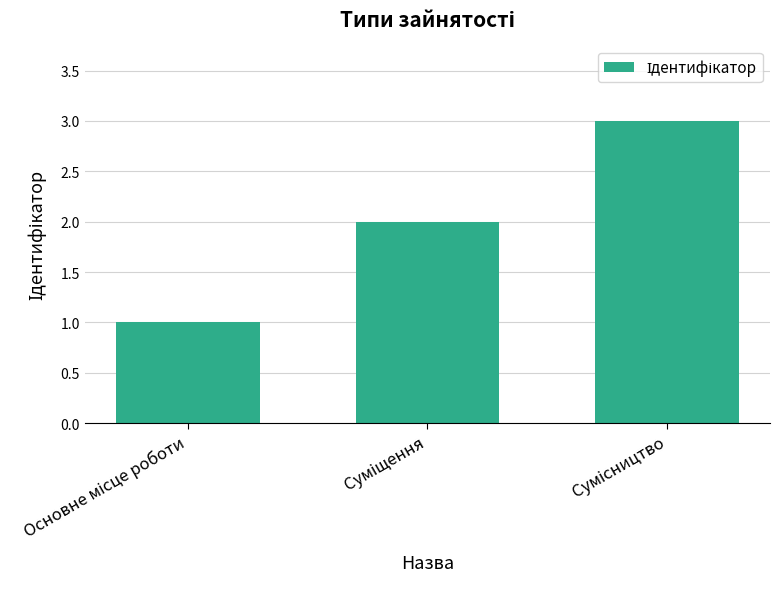

How many values are below 2?

1